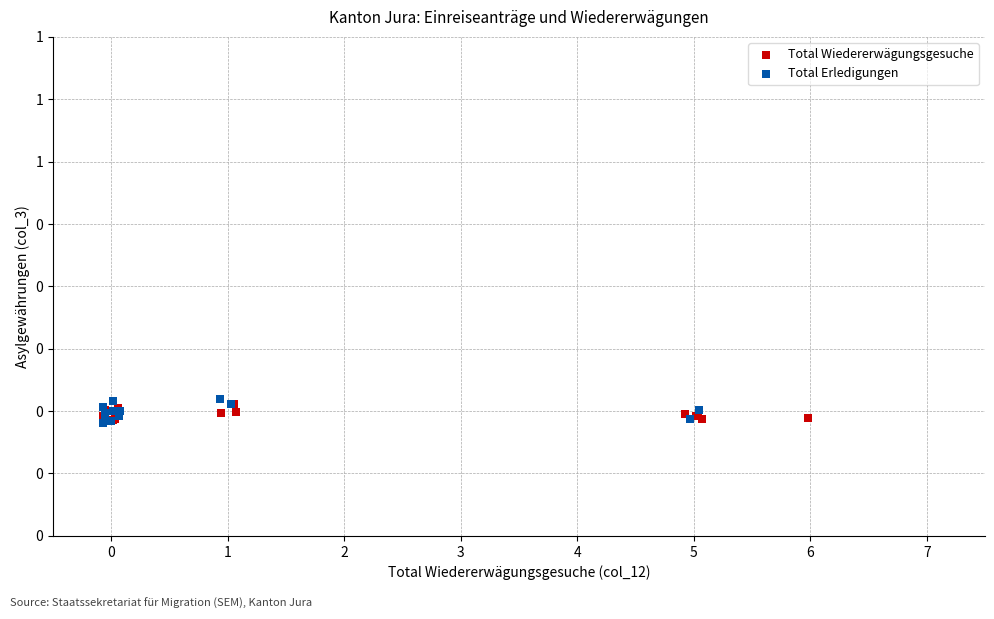

What are all the series names shown in the legend?

Total Wiedererwägungsgesuche, Total Erledigungen